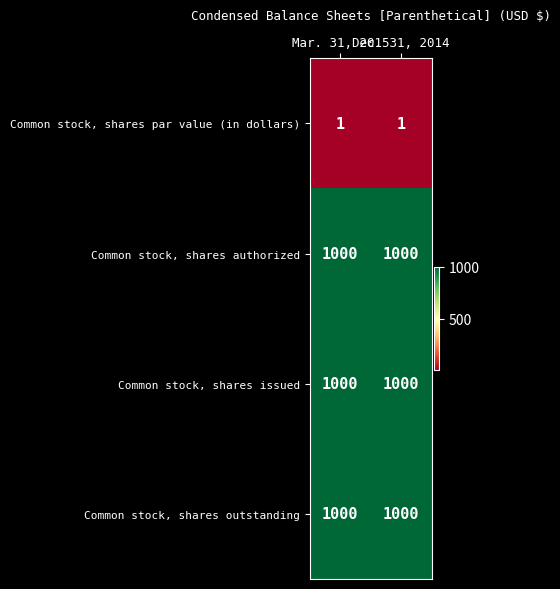

What is the average value of the Common stock, shares authorized series?

1000